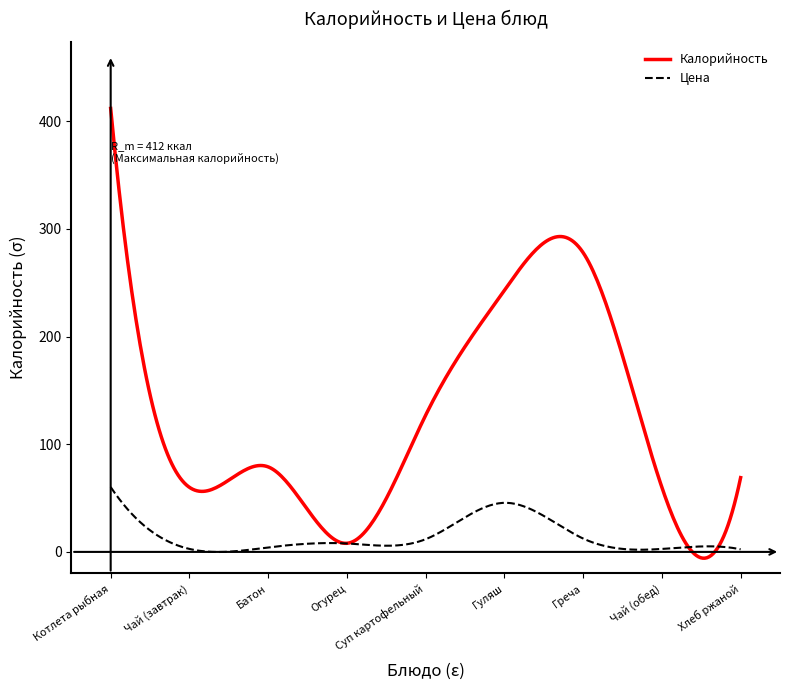

How many lines are shown in the chart?

2